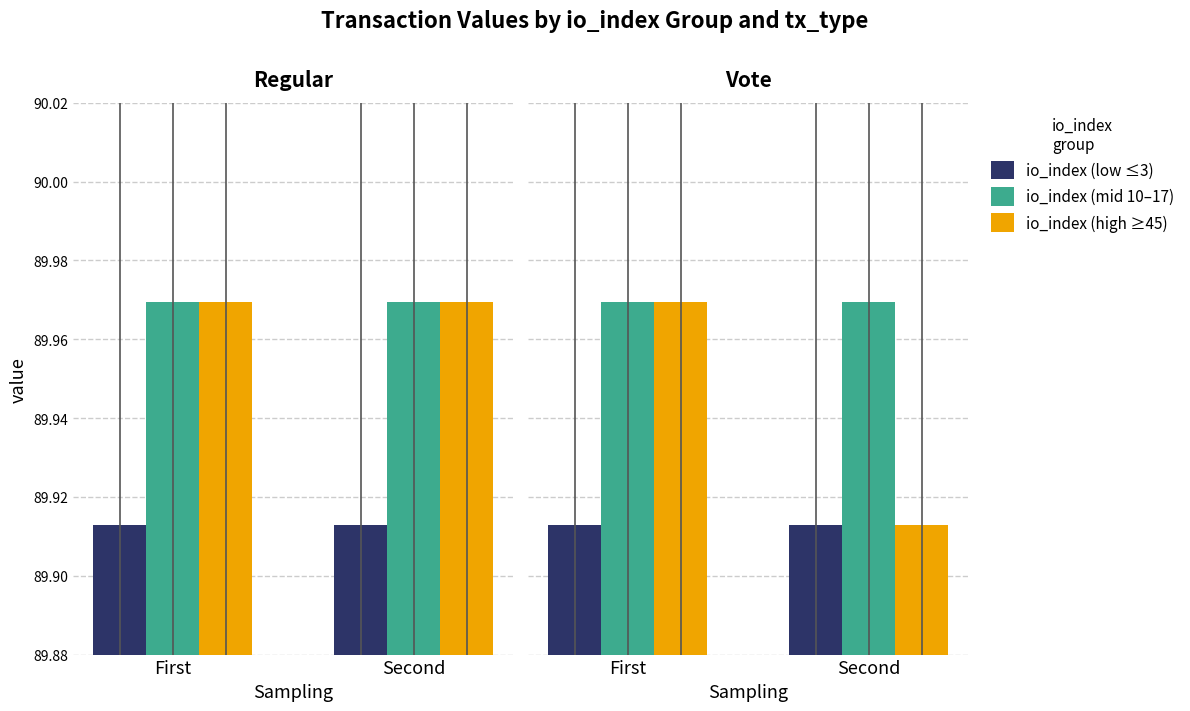

What is the smallest value displayed?

89.9